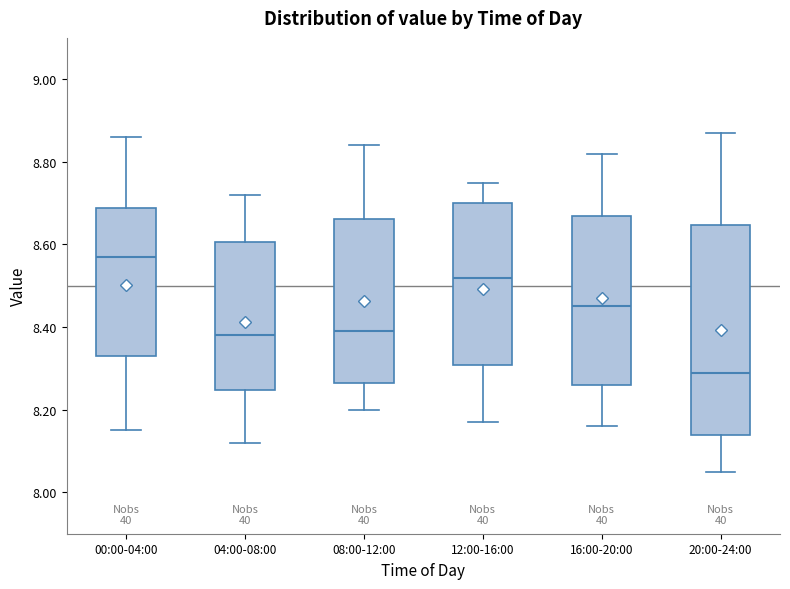

Which box is the tallest, from its lower edge to its upper edge?

20:00-24:00